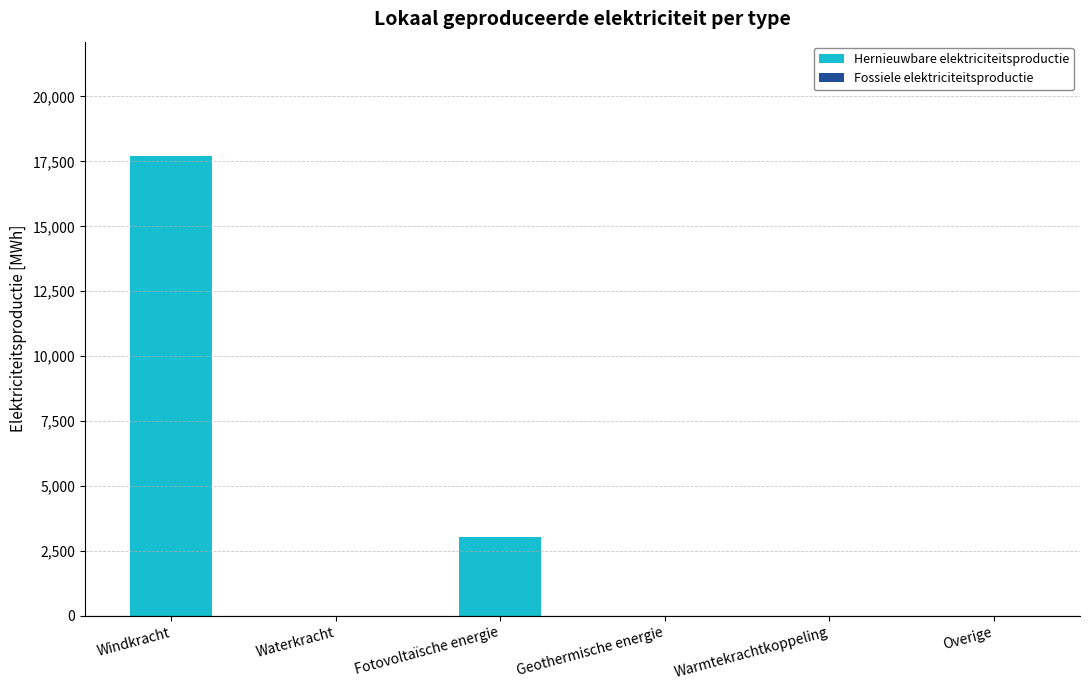

What value does the data have at Windkracht?

17688.8